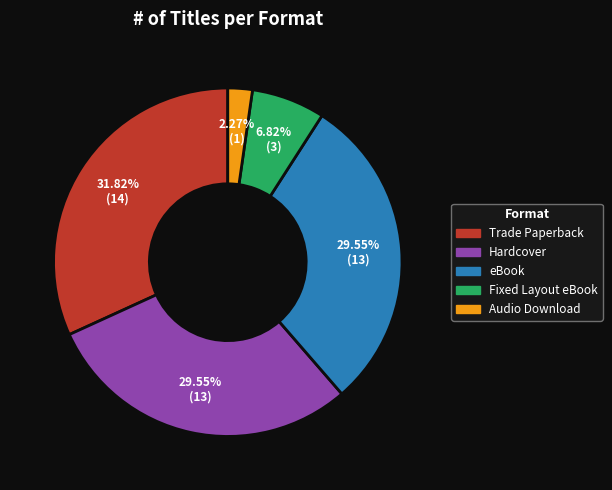

The Hardcover slice represents 22% of the pie. True or false?

False